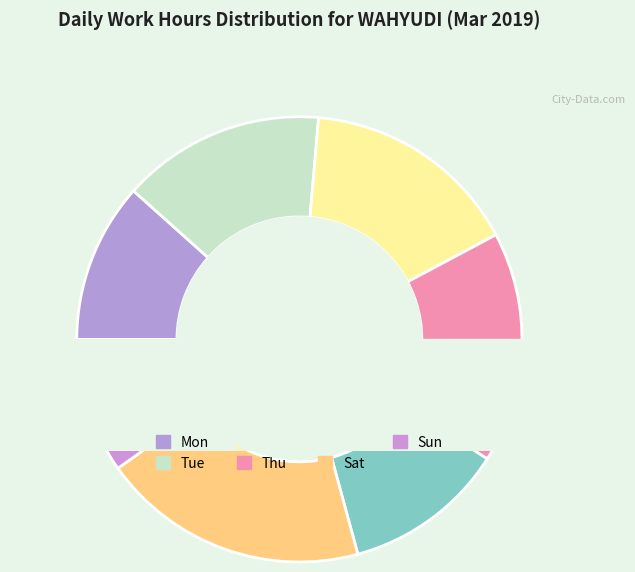

Rank the categories by value from lowest to highest.

Sun, Mon, Fri, Tue, Wed, Thu, Sat